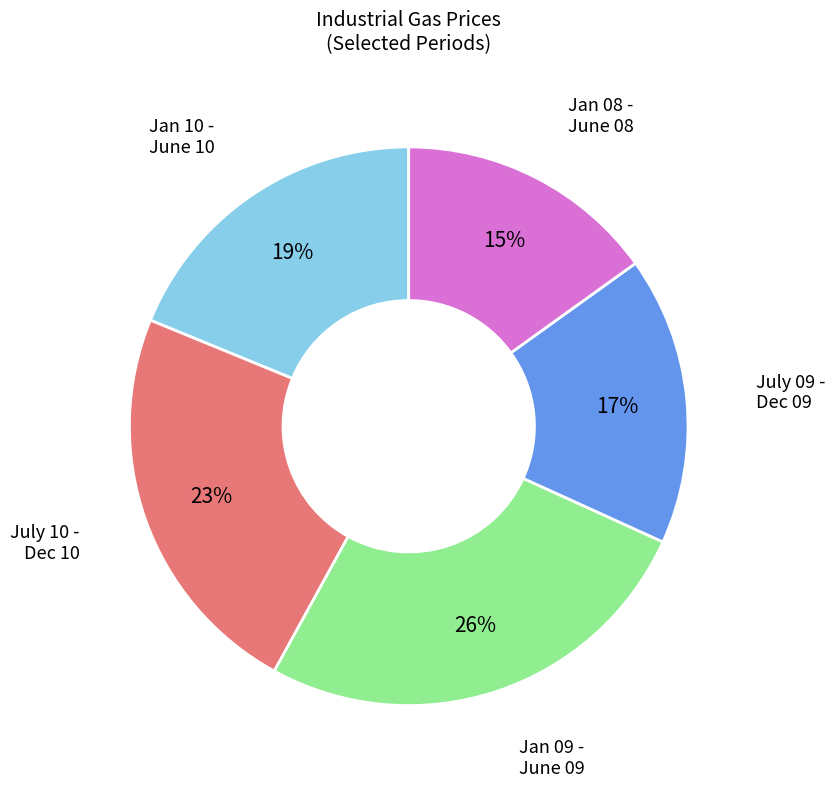

Does any single category account for the majority?

No